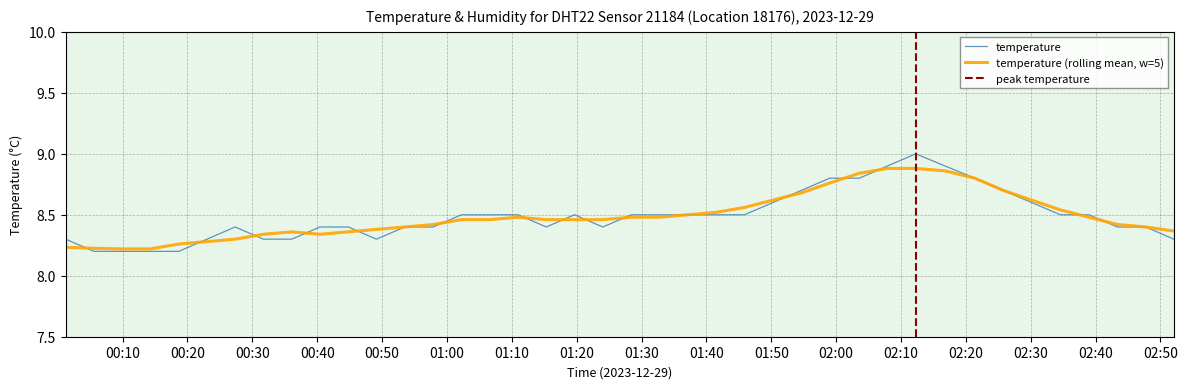

The chart shows a value of 13.6 at 2023-12-29T00:14:15. True or false?

False